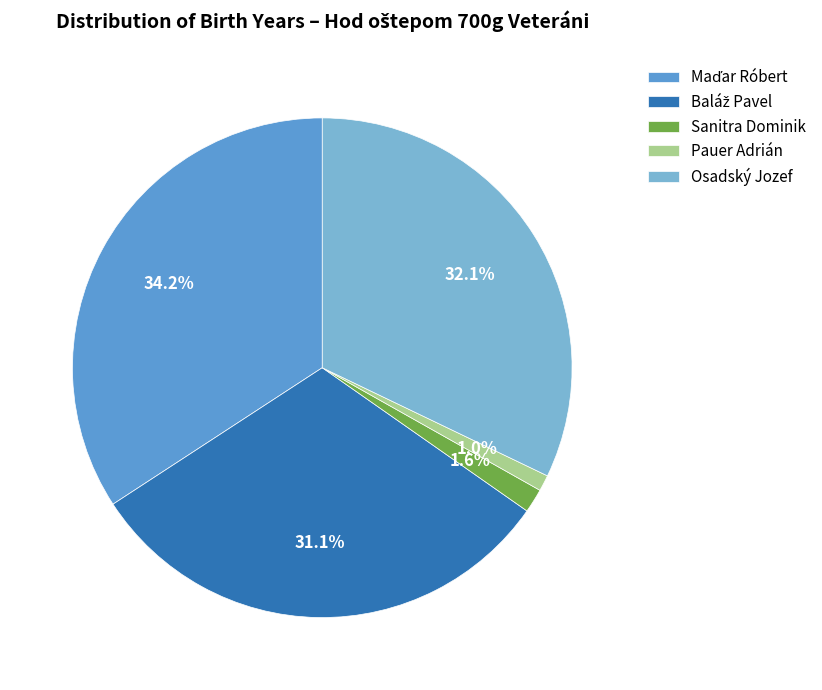

Count the number of slices in the pie.

5